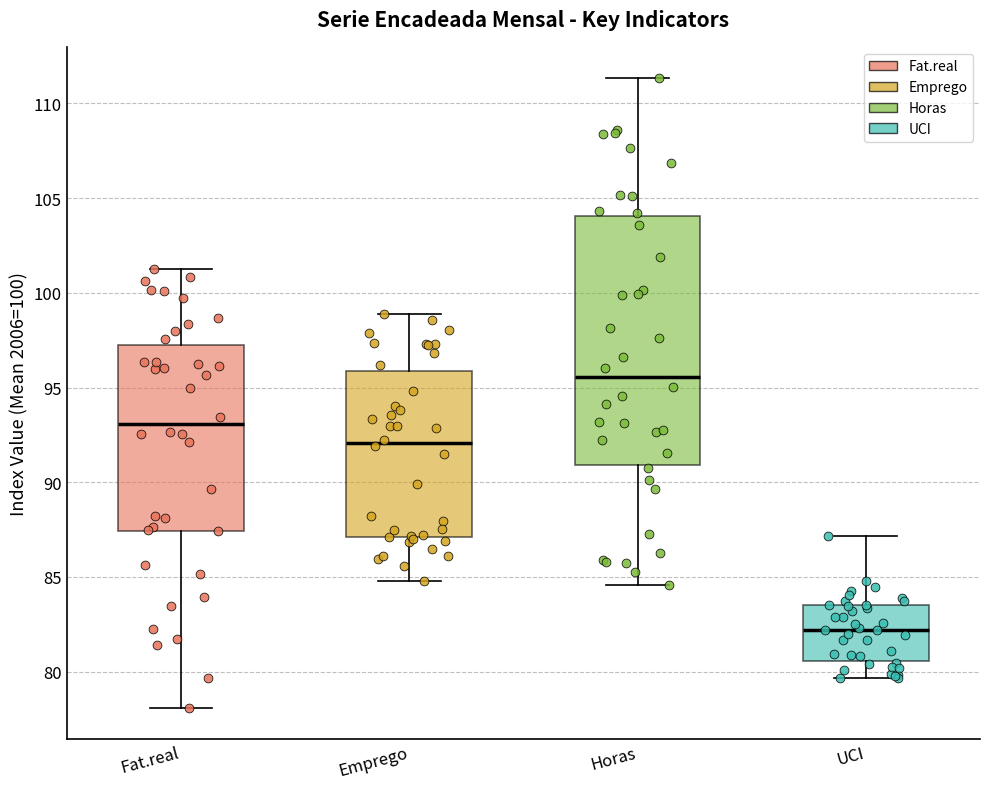

Reading left to right, transcribe this box plot: for each box, give where its median line is, the range the box spans, and where its two whiskers end, as read against the y-axis. The values are not printed on the chart, so give them approximately, as read against the axis.

Fat.real: median 93.0, box 87.5 to 97.5, whiskers 78.0 to 101.5
Emprego: median 92.0, box 87.0 to 96.0, whiskers 85.0 to 99.0
Horas: median 95.5, box 91.0 to 104.0, whiskers 84.5 to 111.5
UCI: median 82.0, box 80.5 to 83.5, whiskers 79.5 to 87.0